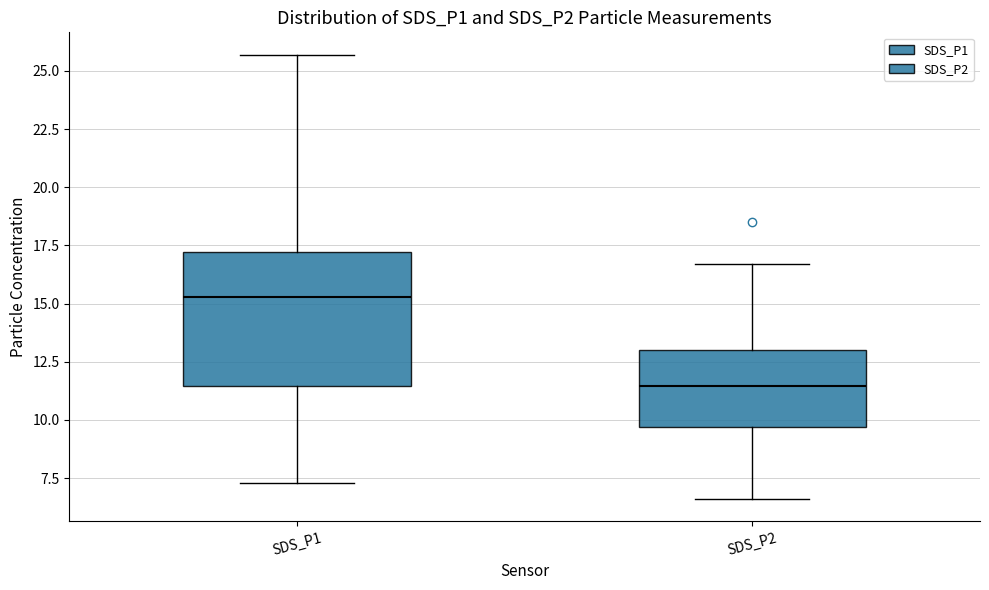

Where is the upper edge of the box for SDS_P2 on the y-axis? The values are not printed on the chart, so give them approximately, as read against the axis.

13.0